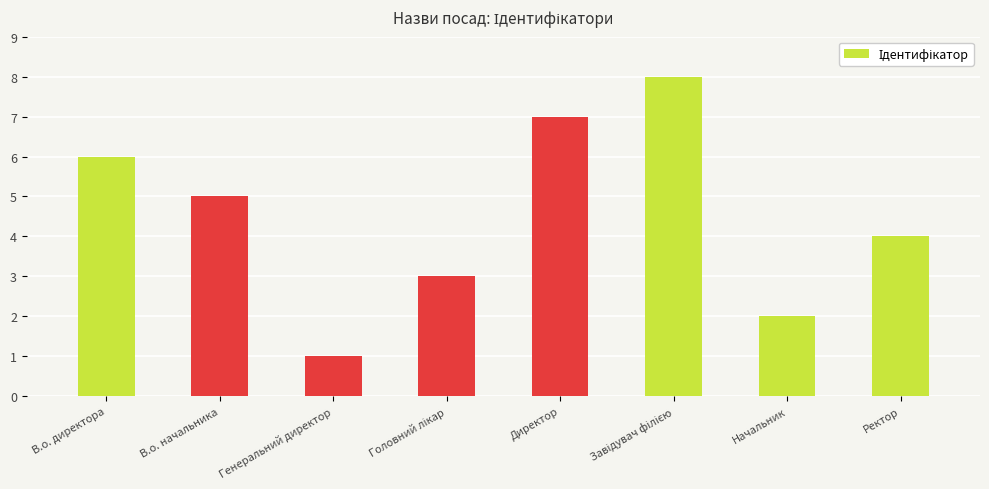

What is the label of the 6th bar from the right?

Генеральний директор